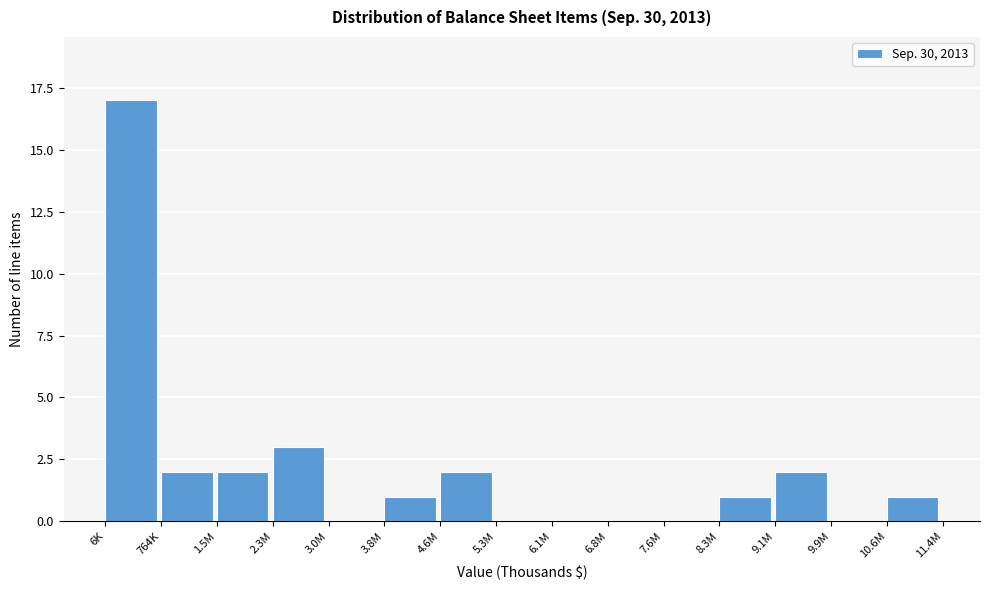

Reading left to right, what are all the values shown in this chart?

6K=17	764K=2	1.5M=2	2.3M=3	3.0M=0	3.8M=1	4.6M=2	5.3M=0	6.1M=0	6.8M=0	7.6M=0	8.3M=1	9.1M=2	9.9M=0	10.6M=1